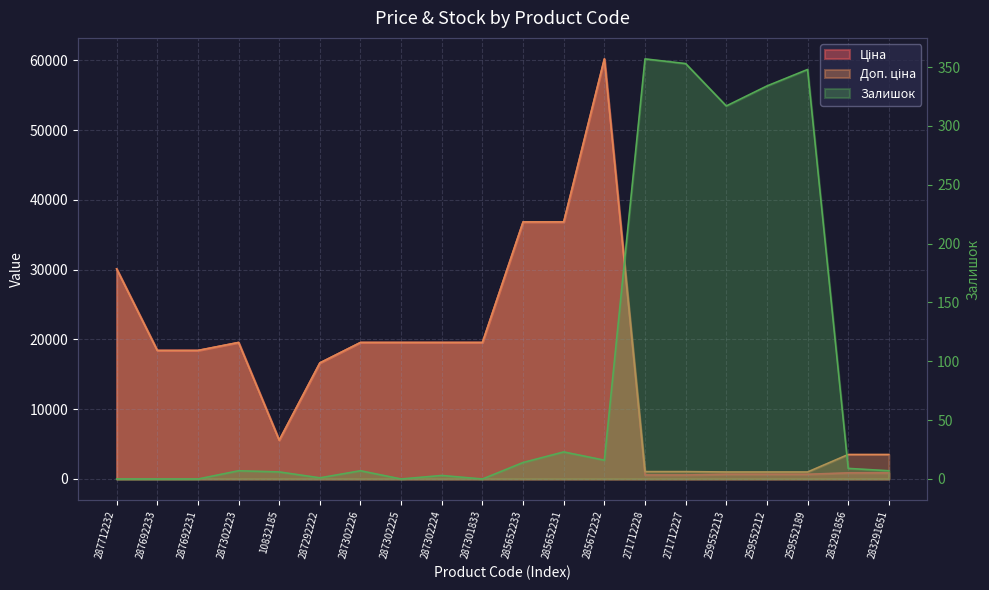

What is the difference between the highest and lowest values at 287692233?

18420.9